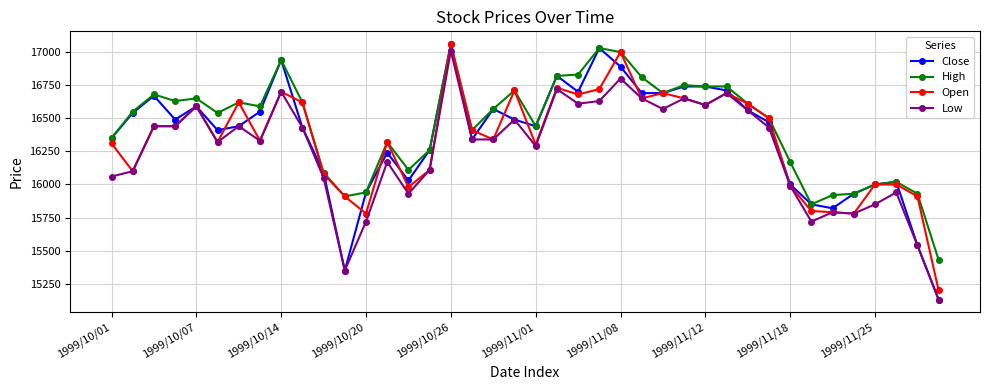

What is the sum of all Close values?

654550